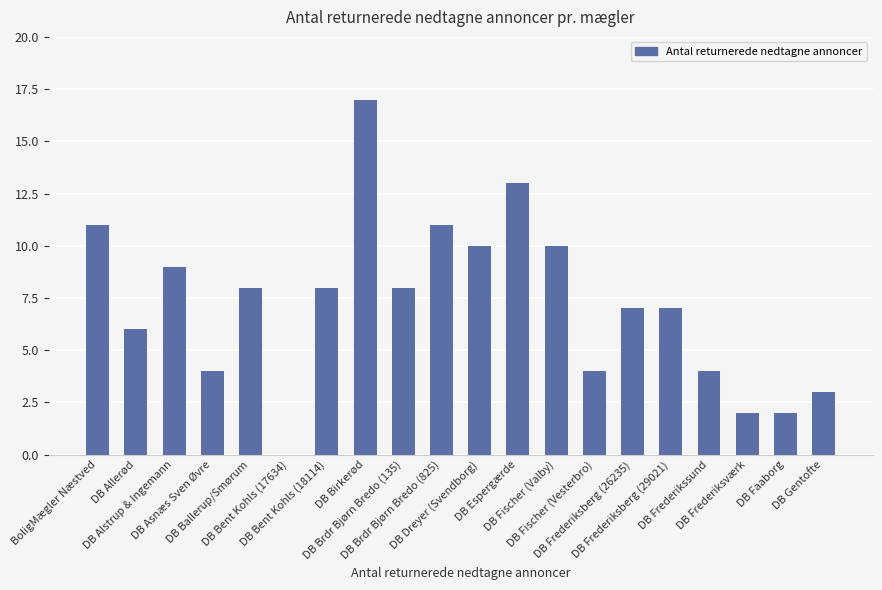

What is the sum of all values?

144